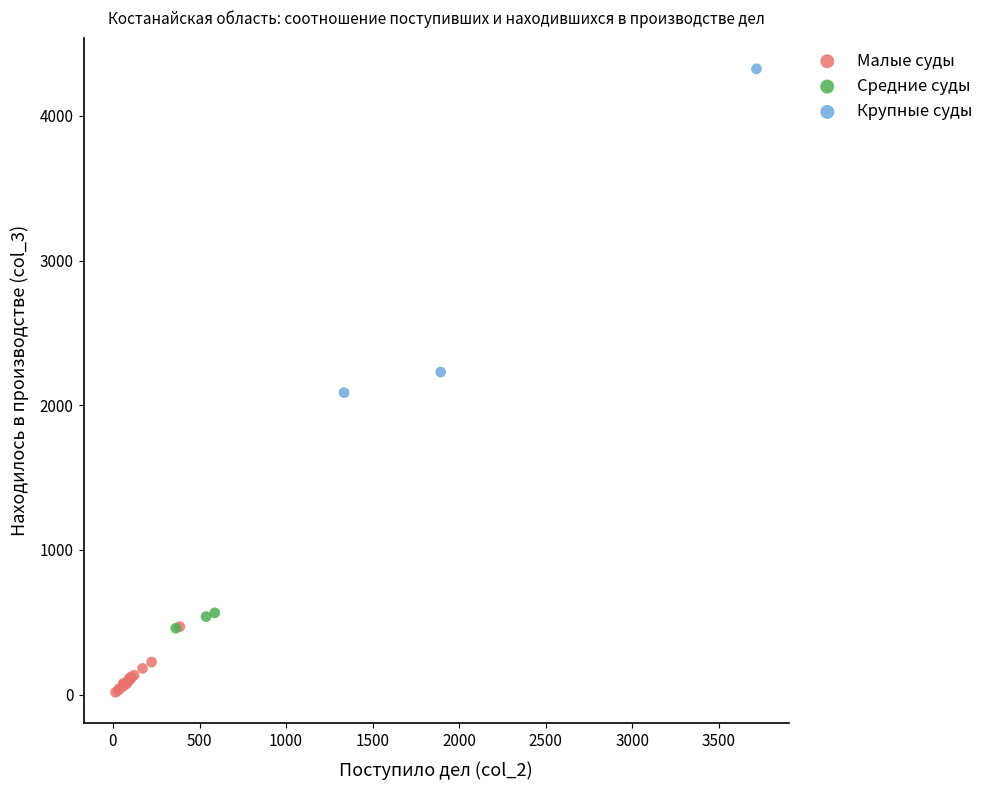

What are all the series names shown in the legend?

Малые суды, Средние суды, Крупные суды